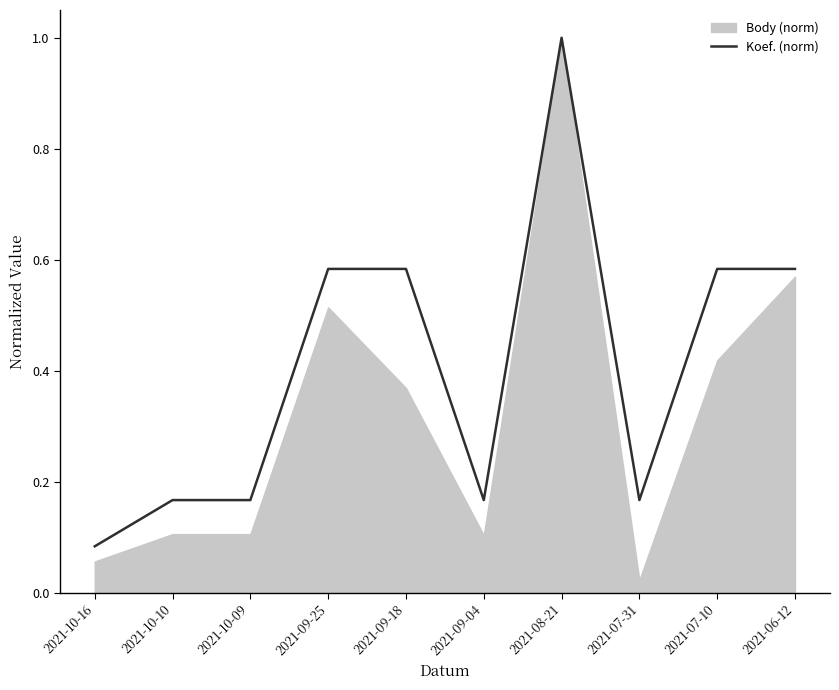

The Koef. (norm) series shows 1.0 at 2021-07-10. True or false?

False